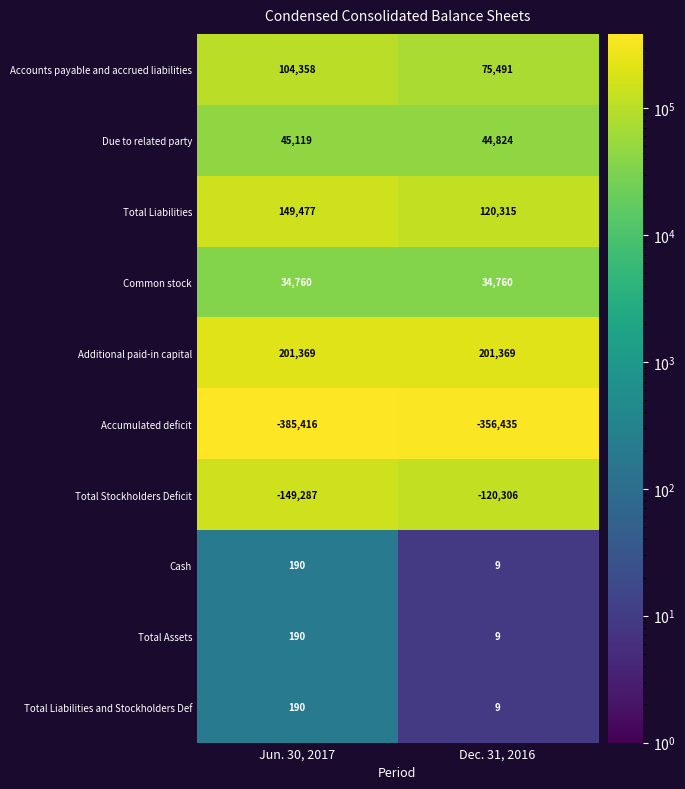

What is the minimum value shown in the chart?

-385416